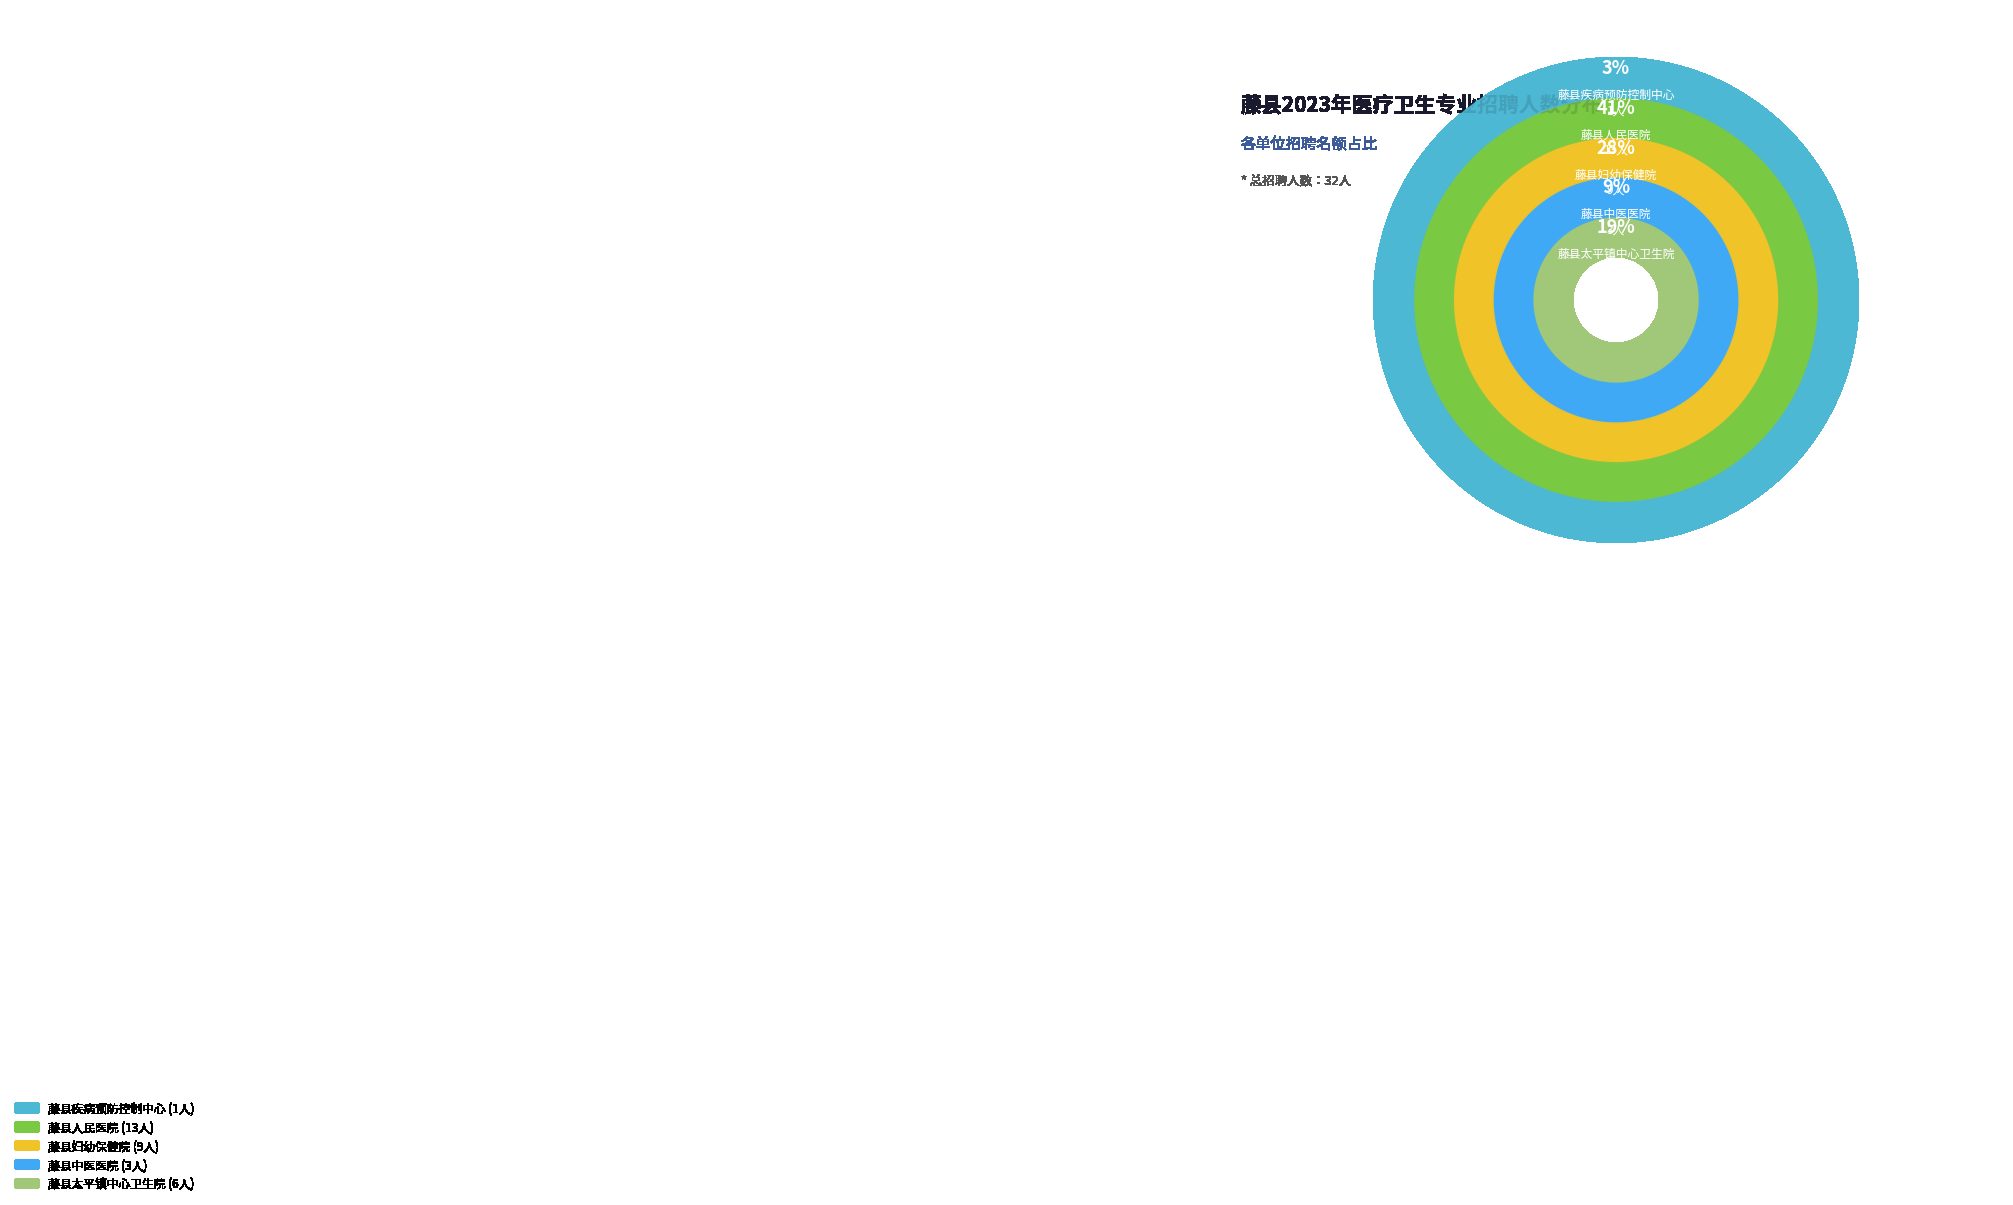

What is the ratio of the value at 藤县疾病预防控制中心 to the value at 藤县妇幼保健院?

0.1